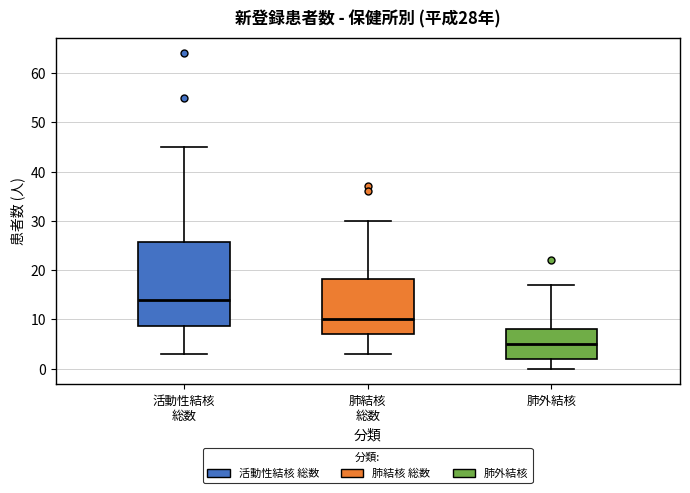

Which box's median line is the highest?

活動性結核 総数